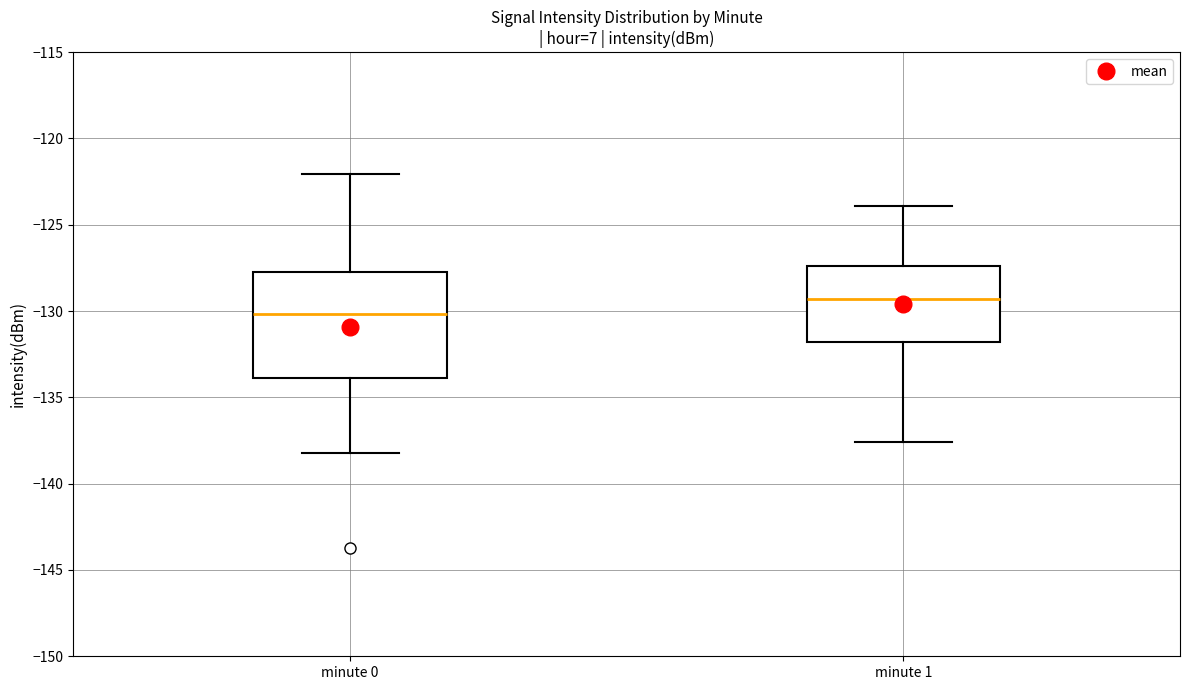

Reading left to right, transcribe this box plot: for each box, give where its median line is, the range the box spans, and where its two whiskers end, as read against the y-axis. The values are not printed on the chart, so give them approximately, as read against the axis.

minute 0: median -130.0, box -134.0 to -127.5, whiskers -138.0 to -122.0
minute 1: median -129.5, box -132.0 to -127.5, whiskers -137.5 to -124.0